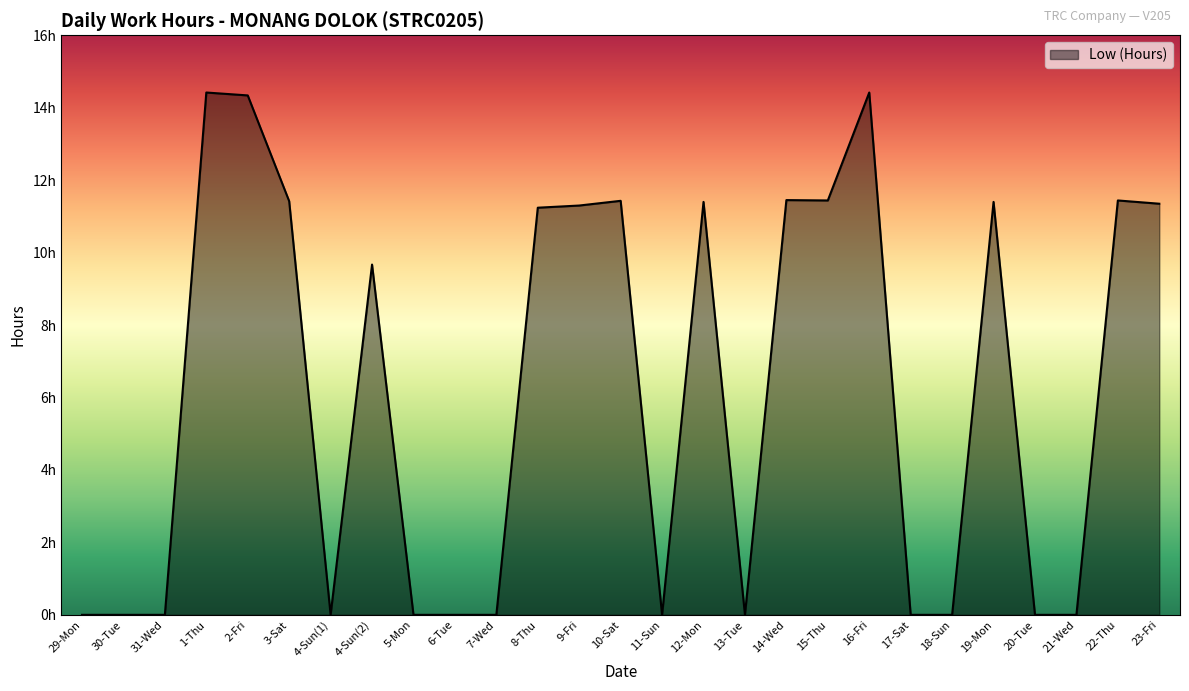

Does the chart have visible grid lines?

No